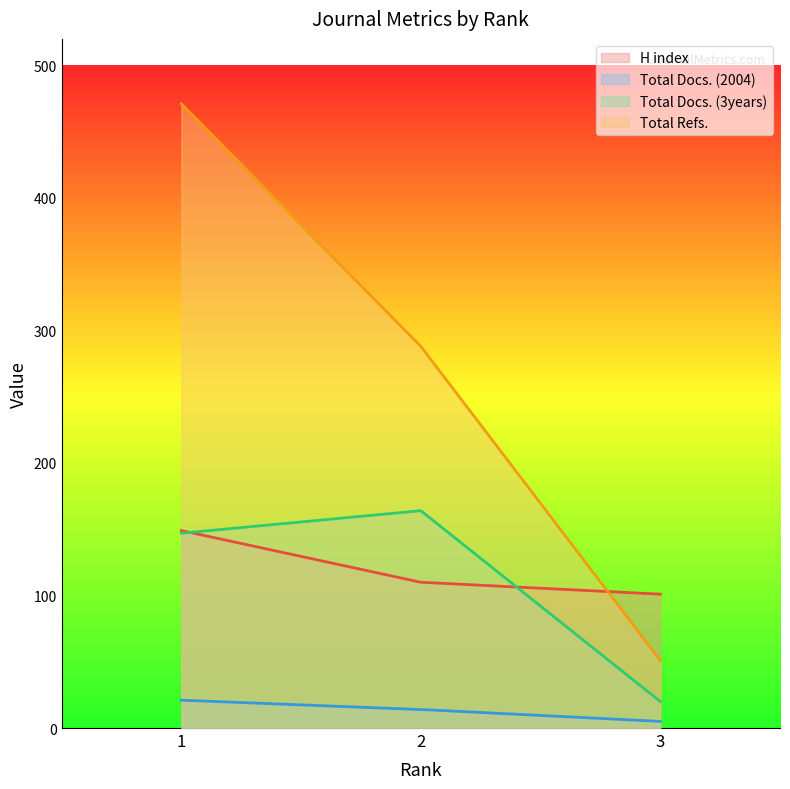

At how many categories does at least one series exceed 168?

2